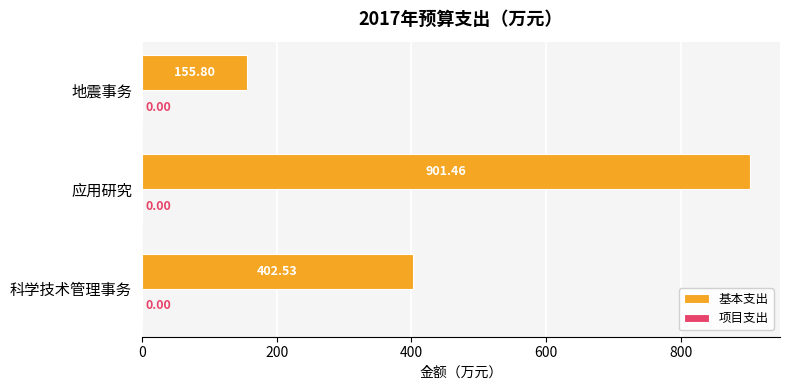

List the labels in order of value, largest first.

应用研究, 科学技术管理事务, 地震事务